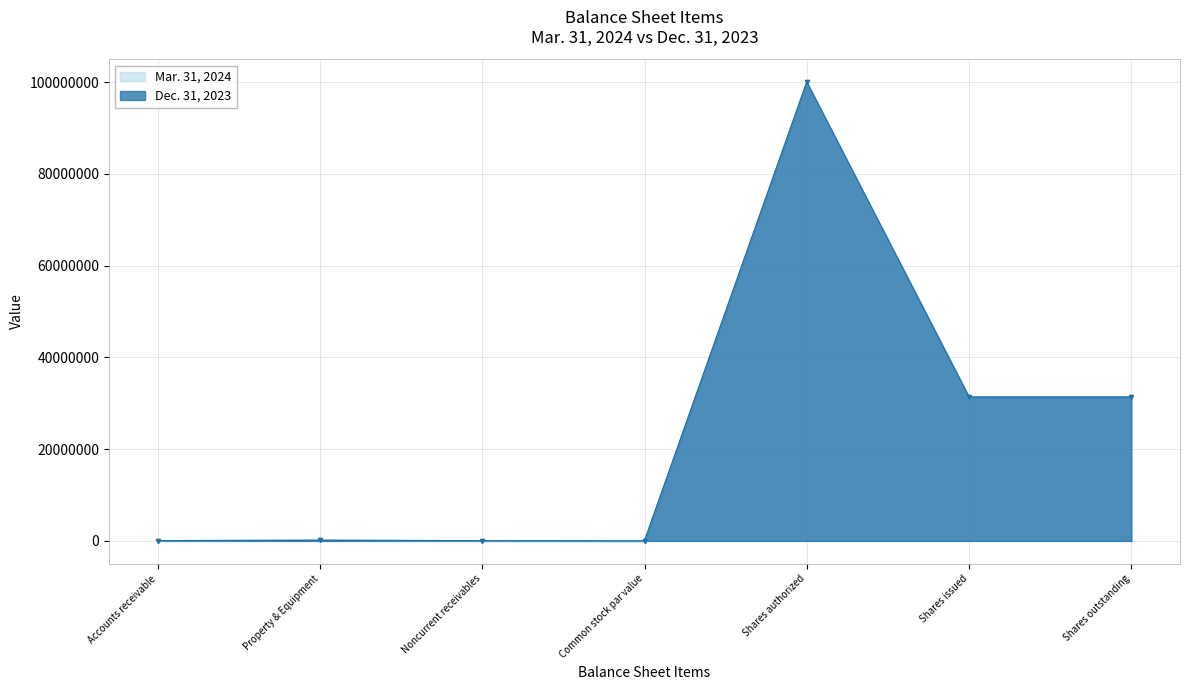

How many times do Mar. 31, 2024 and Dec. 31, 2023 cross each other?

1